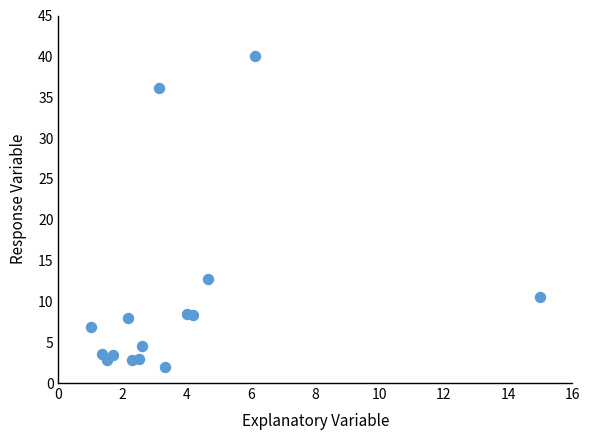

What is the range of X values (max minus min)?

14.0